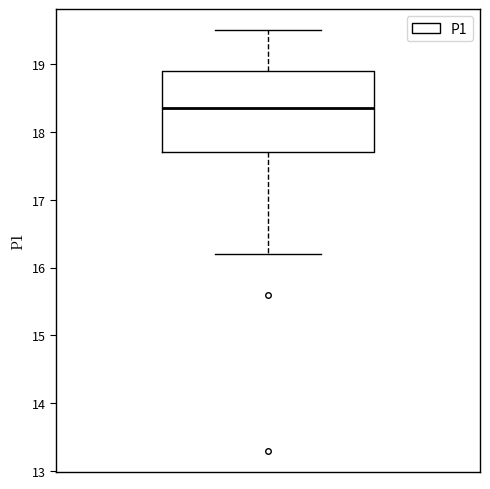

Read this box plot against the y-axis: the position of the median line, the range covered by the box, and the ends of both whiskers. The values are not printed on the chart, so give them approximately, as read against the axis.

median 18.4, box 17.7 to 18.9, whiskers 16.2 to 19.5